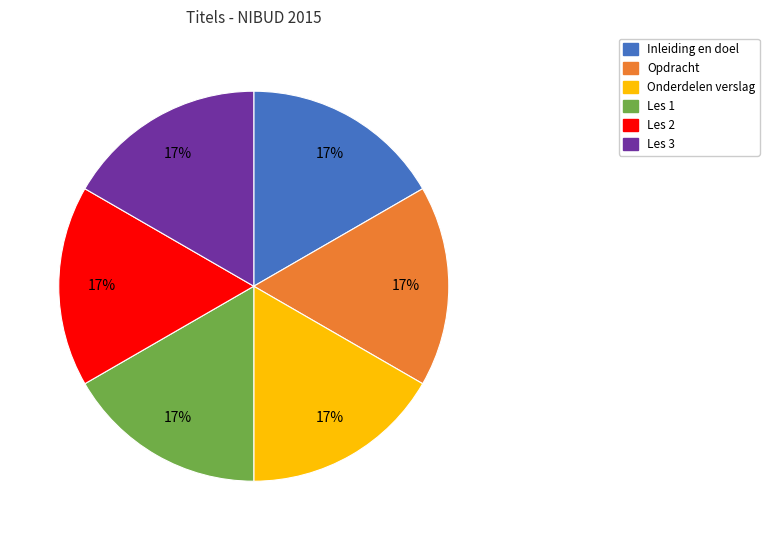

To the nearest percent, what is the combined percentage of Onderdelen verslag and Opdracht?

33%